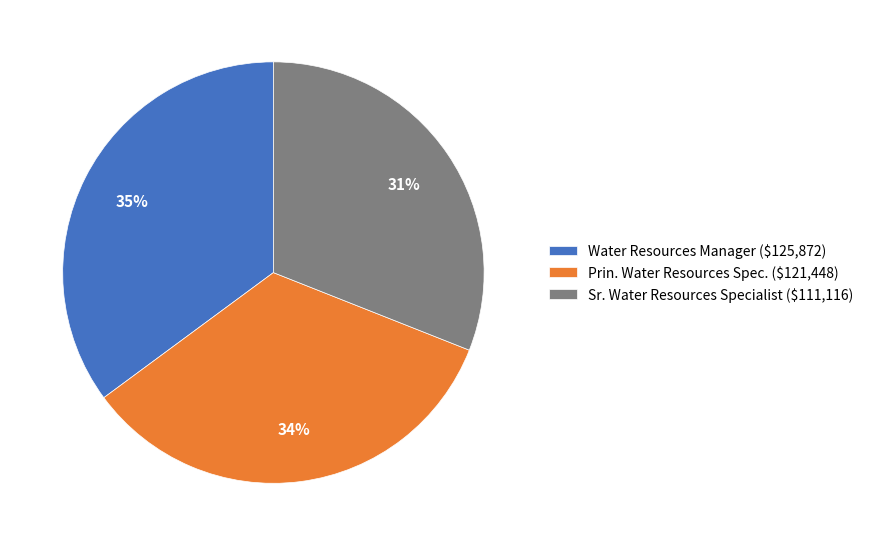

The Prin. Water Resources Spec. slice represents 34% of the pie. True or false?

True